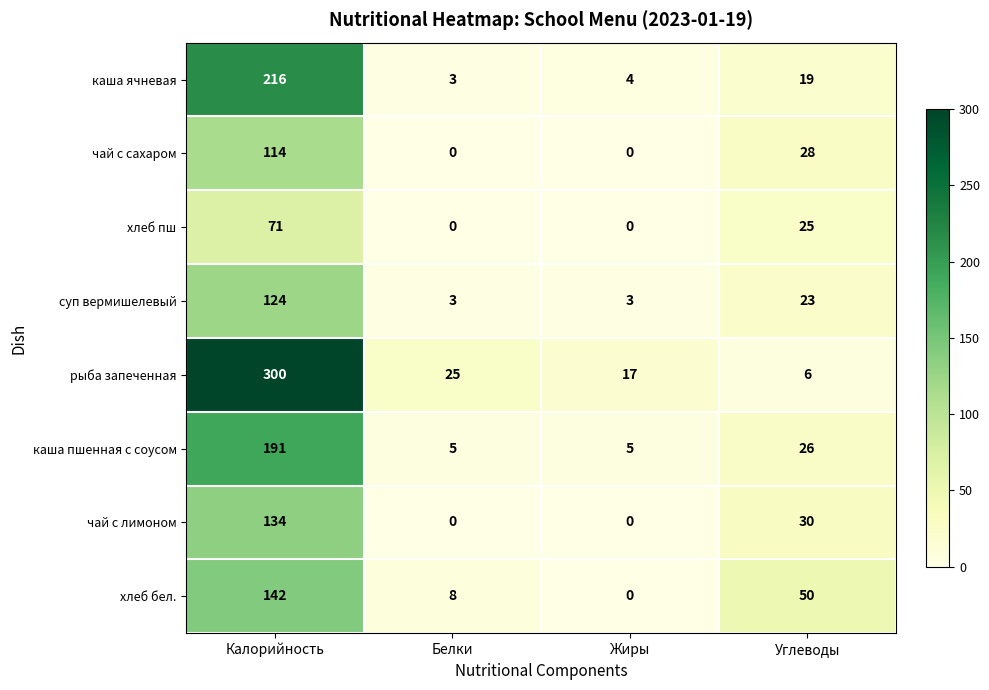

What is the difference between the maximum and minimum values in the каша пшенная с соусом series?

186